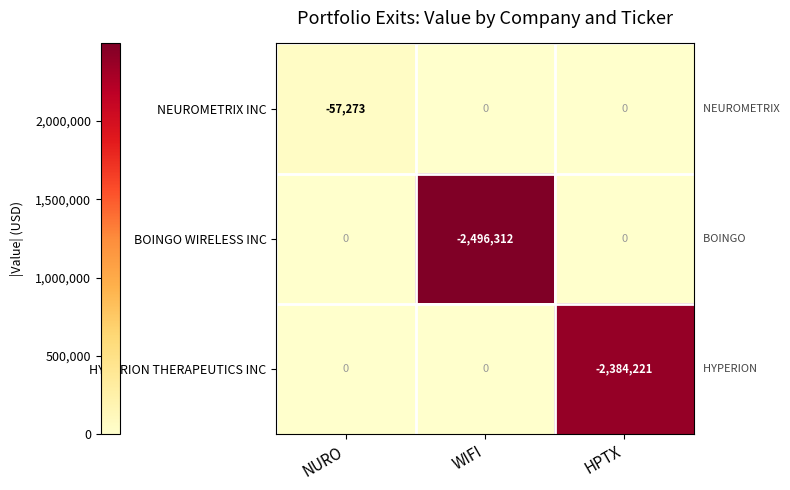

What is the minimum value for NEUROMETRIX INC?

-57273